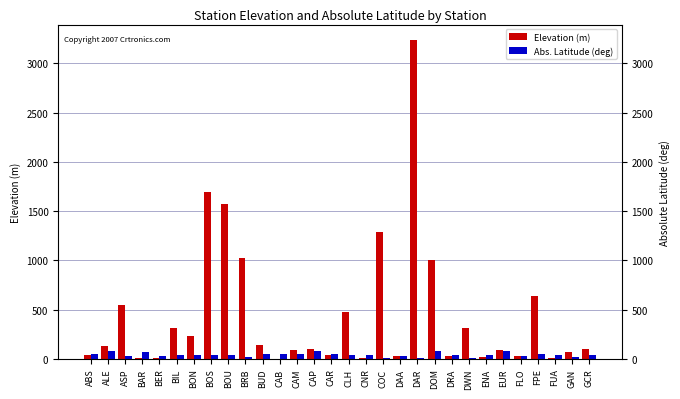

Between CAR and FPE, which series saw the biggest shift?

Elevation (m)